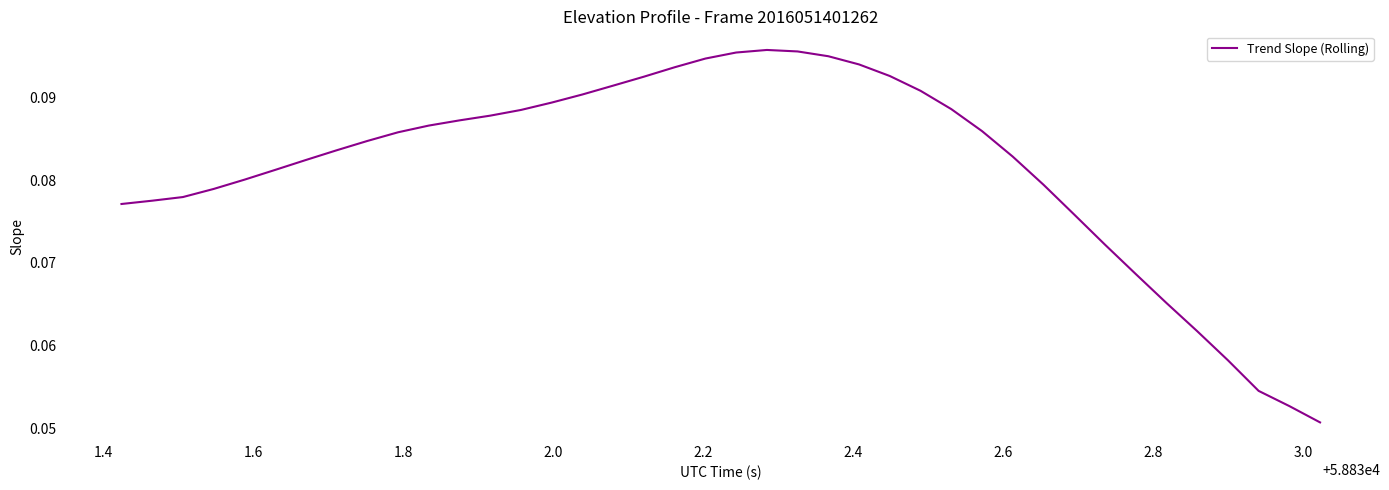

How many values are between 0 and 1?

40